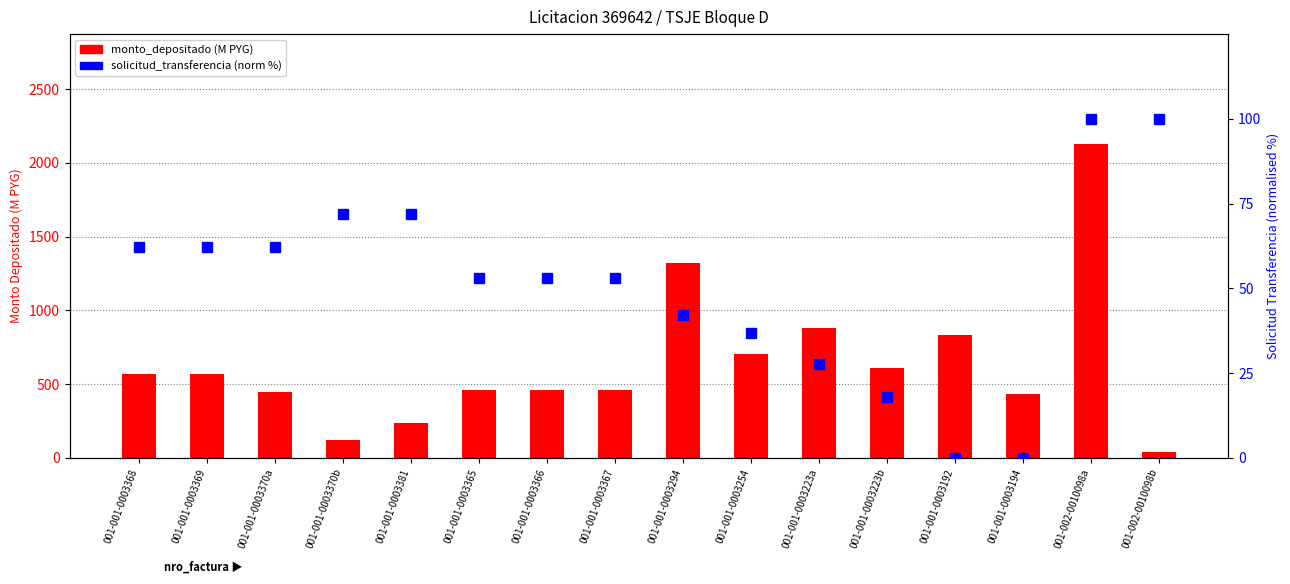

Which series changed the most between 001-001-0003370a and 001-001-0003294?

monto_depositado (M PYG)